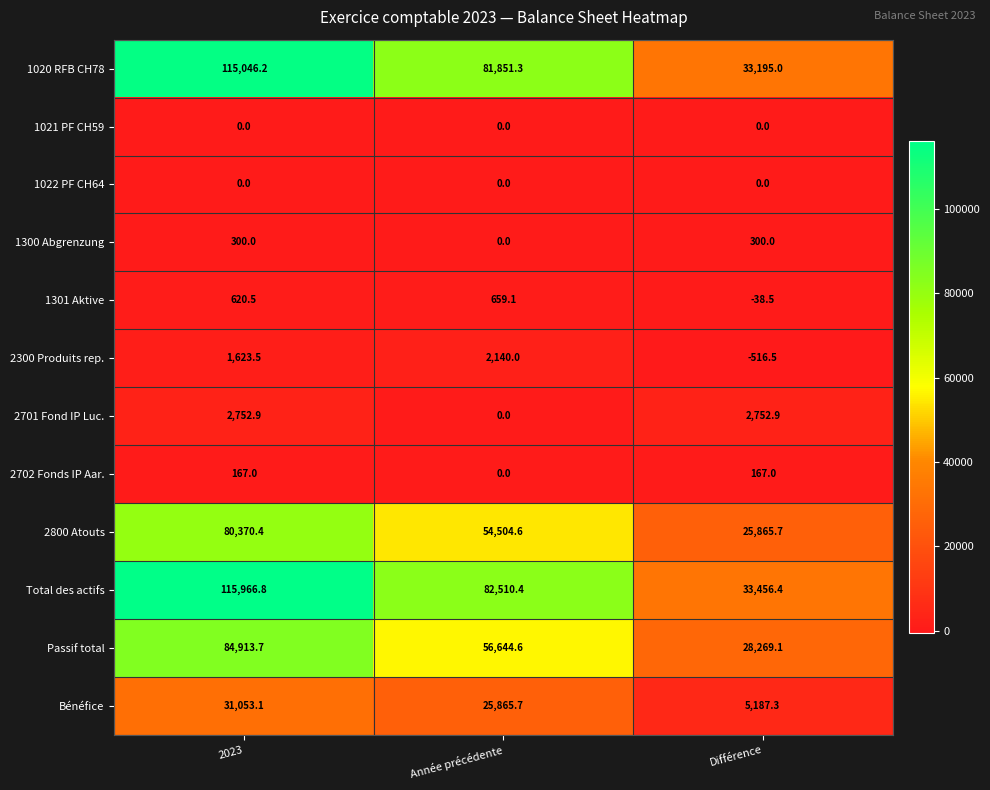

What is the sum of the 2702 Fonds IP Aar. values at 2023 and Année précédente?

167.0